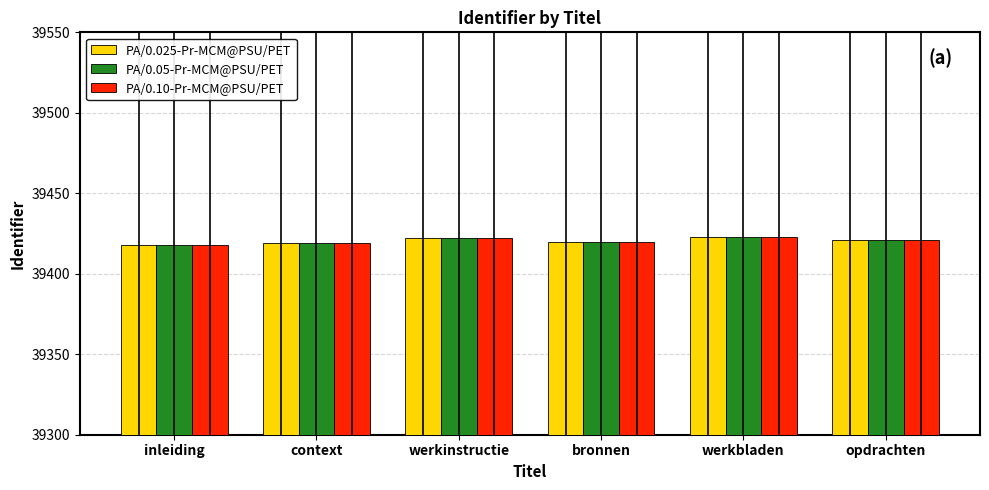

What is the minimum value for PA/0.05-Pr-MCM@PSU/PET?

39418